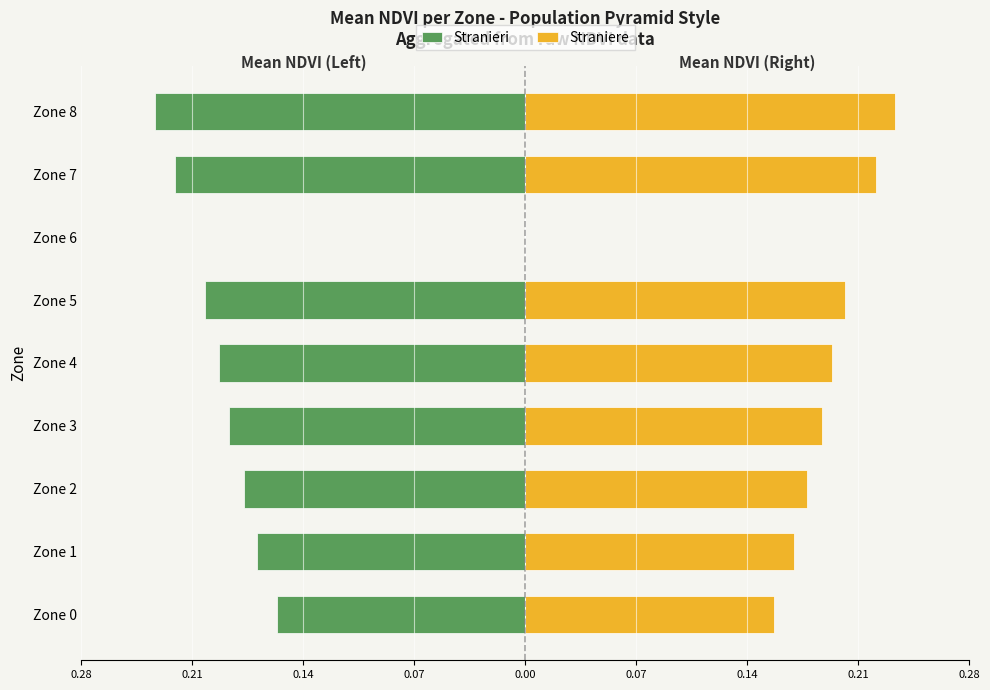

What is the value of the Stranieri bar at the 7th from the left?

-0.2